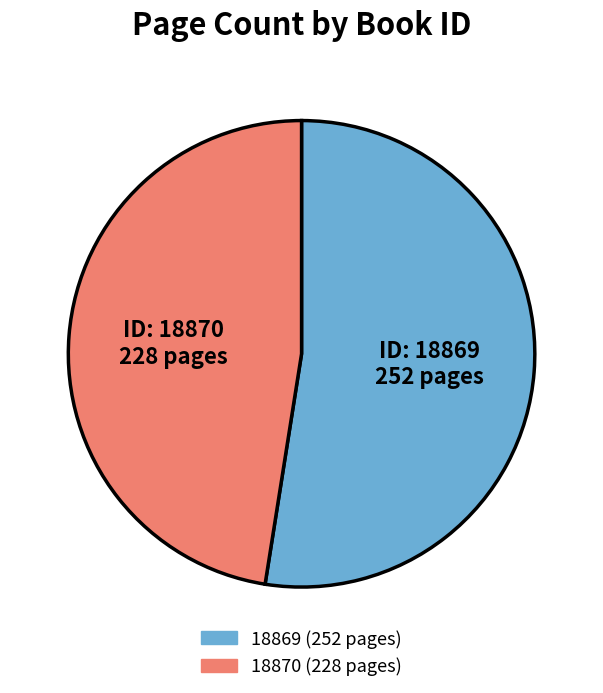

Approximately how many times larger is the value at 18869 compared to 18870?

1.1